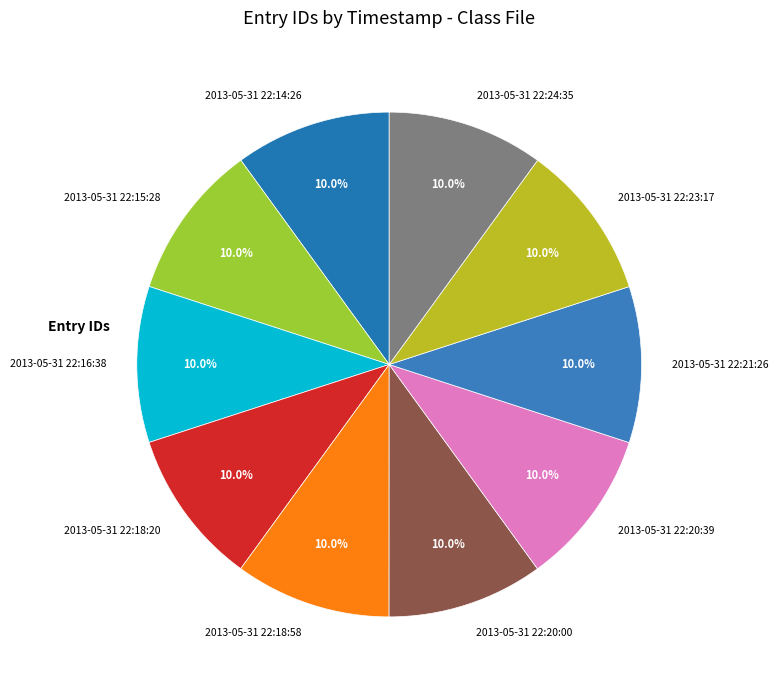

Does 2013-05-31 22:23:17 account for over 50% of the chart?

No